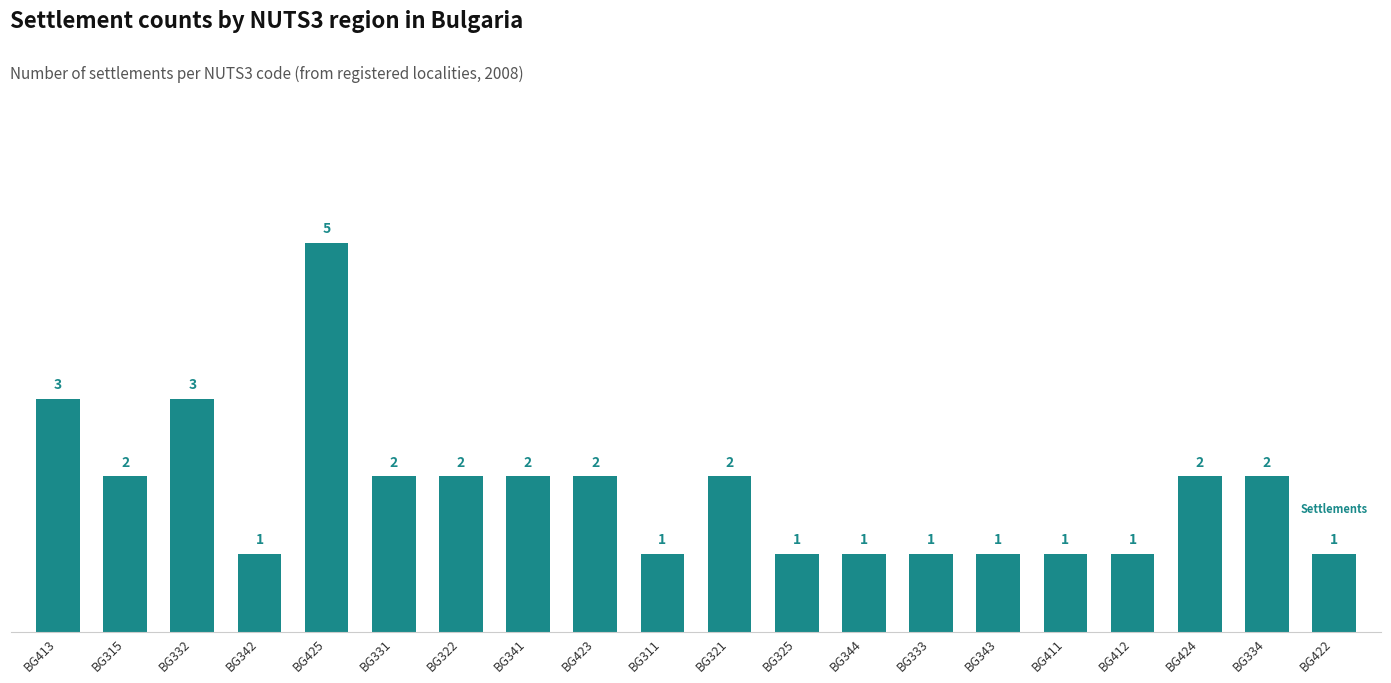

How many bars are there in total?

20